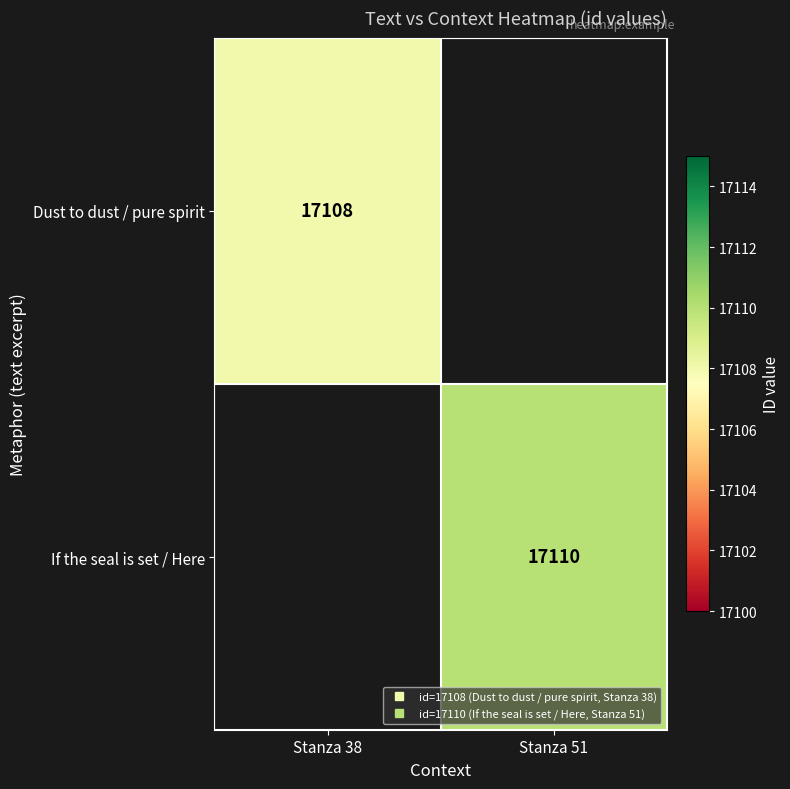

How many series are shown in this chart?

2